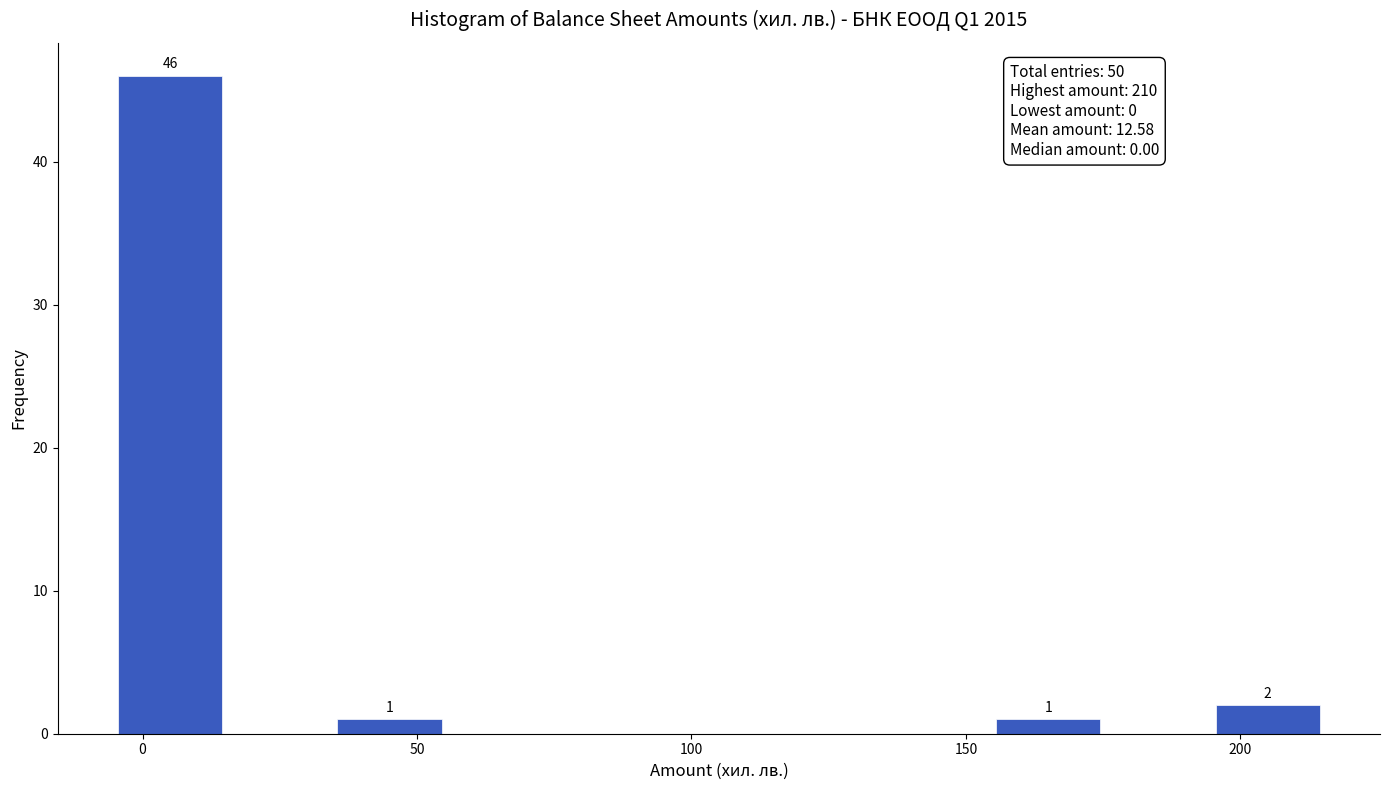

Over which range of the x-axis is the bar tallest?

-5 to 15